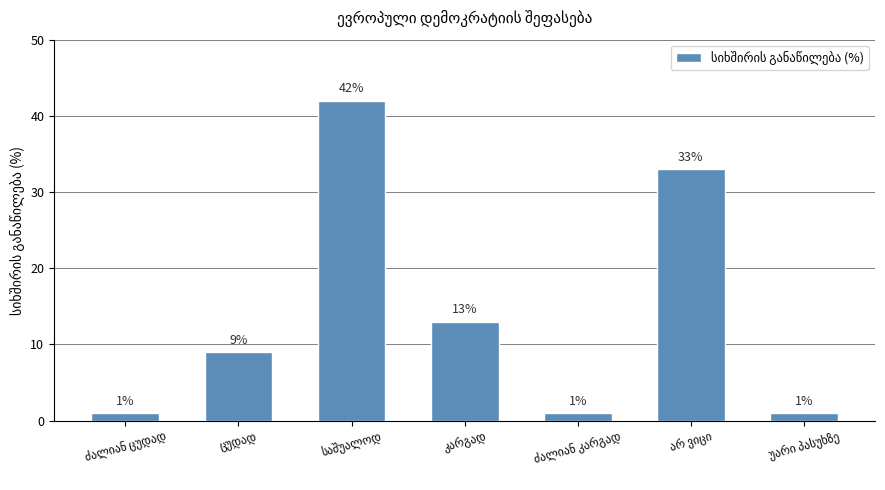

What is the greatest value displayed?

42